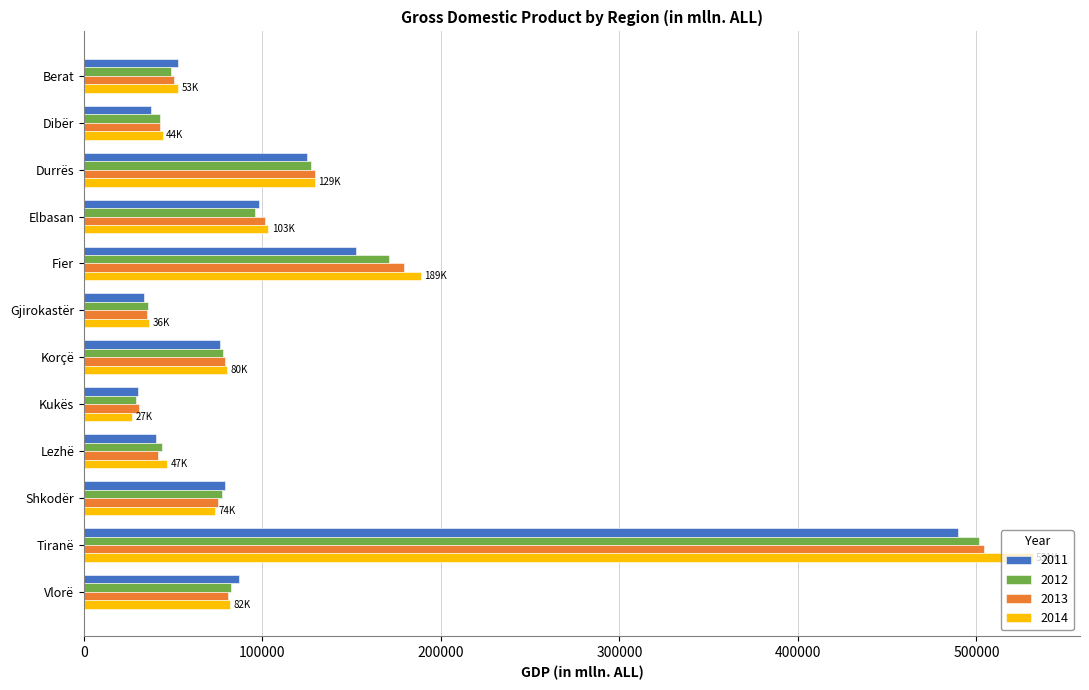

What is the difference between the second highest and second lowest values in the 2012 series?

134715.7